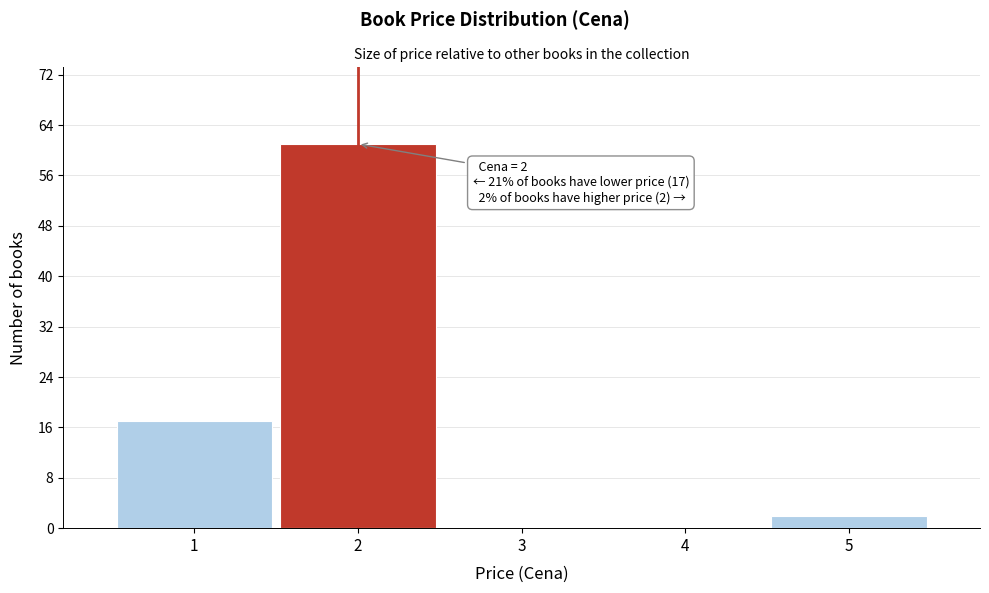

Reading left to right, extract all data points from this chart.

1=17	2=61	3=0	4=0	5=2